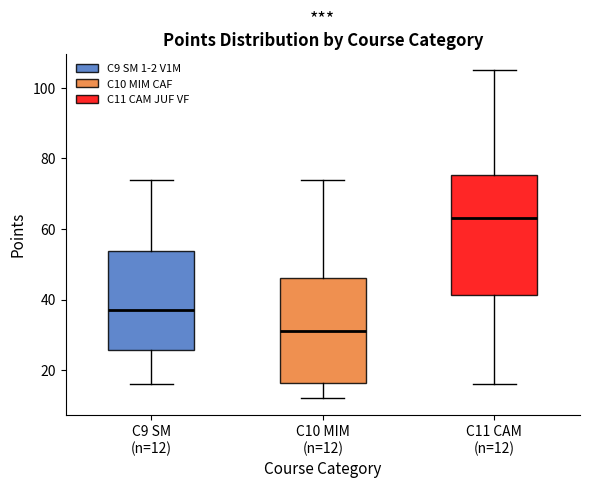

Which box is the tallest, from its lower edge to its upper edge?

C11 CAM (n=12)